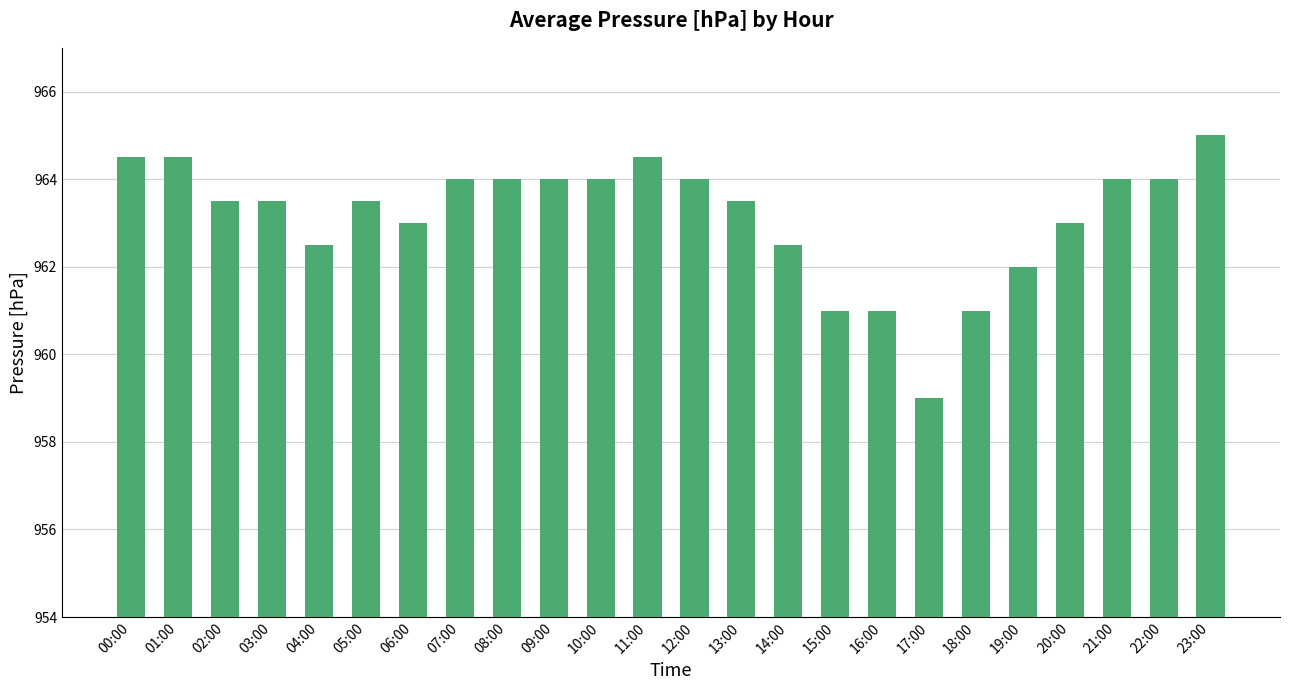

Count the number of data series in this chart.

1